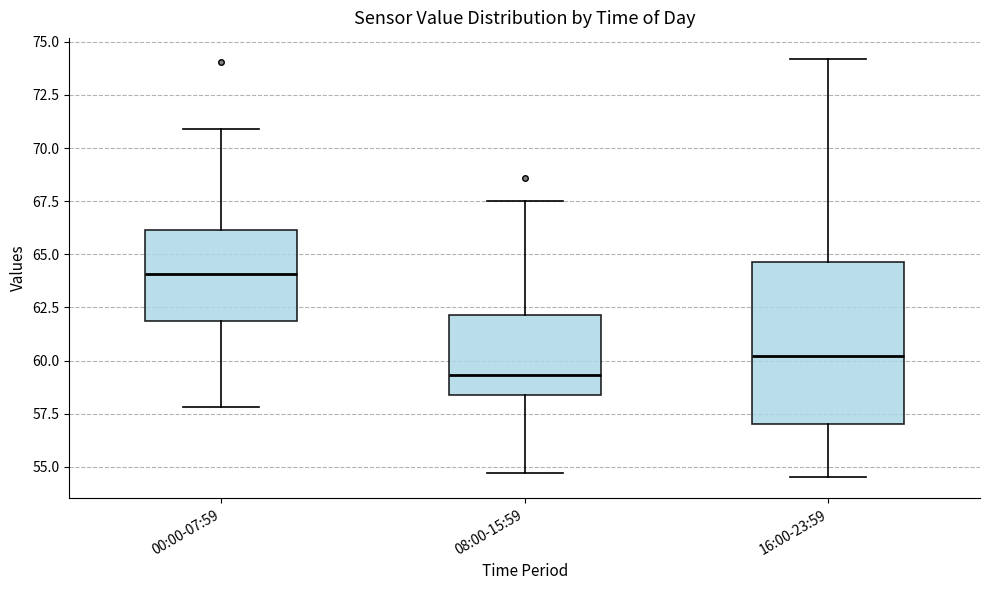

Which box is the tallest, from its lower edge to its upper edge?

16:00-23:59